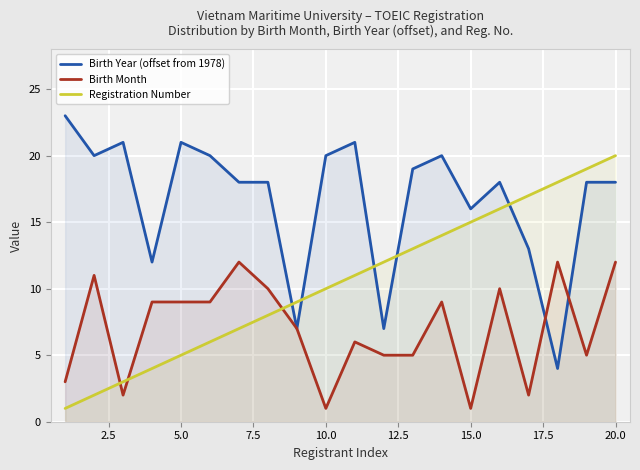

What is the highest value of the Birth Month series?

12